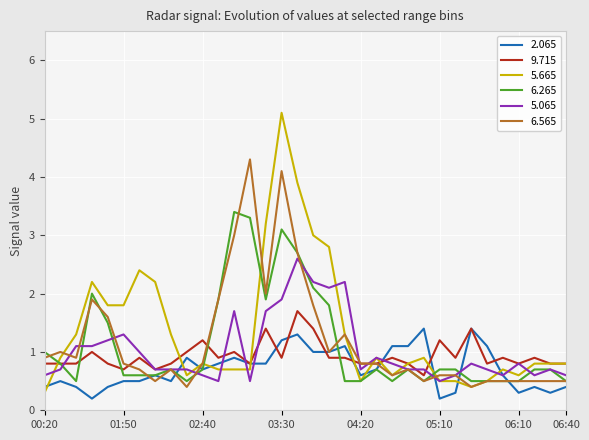

How many lines are shown in the chart?

6